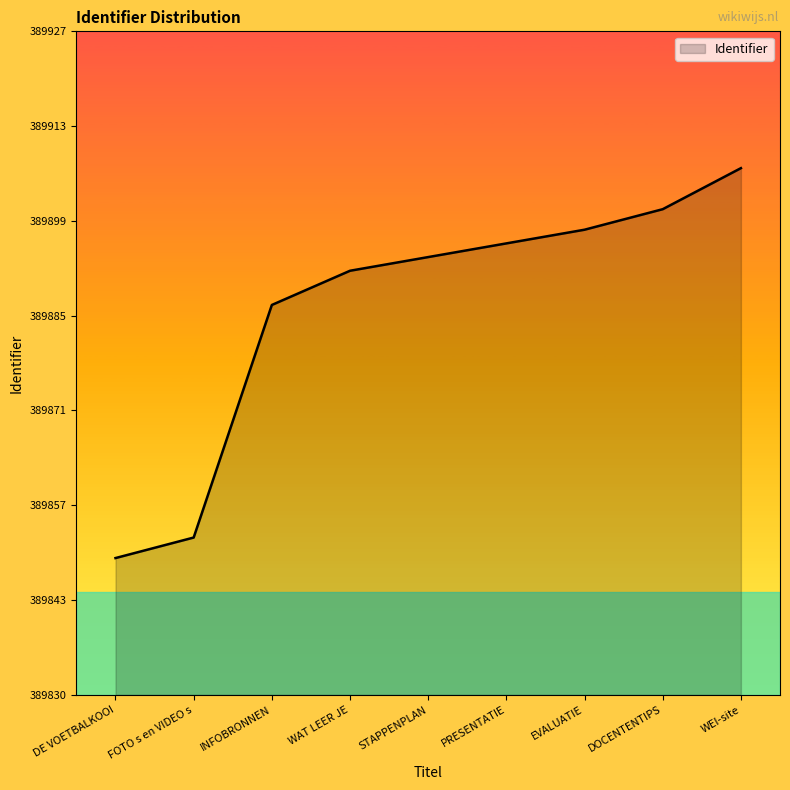

What is the difference between the maximum and second lowest values?

54